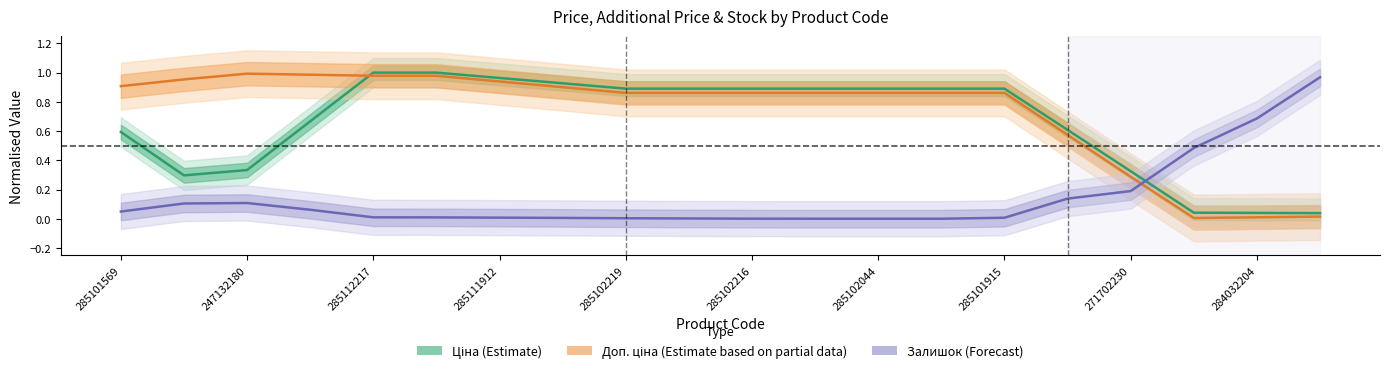

List the series in order of their peak value, highest first.

Ціна (Estimate), Доп. ціна (Estimate based on partial data), Залишок (Forecast)